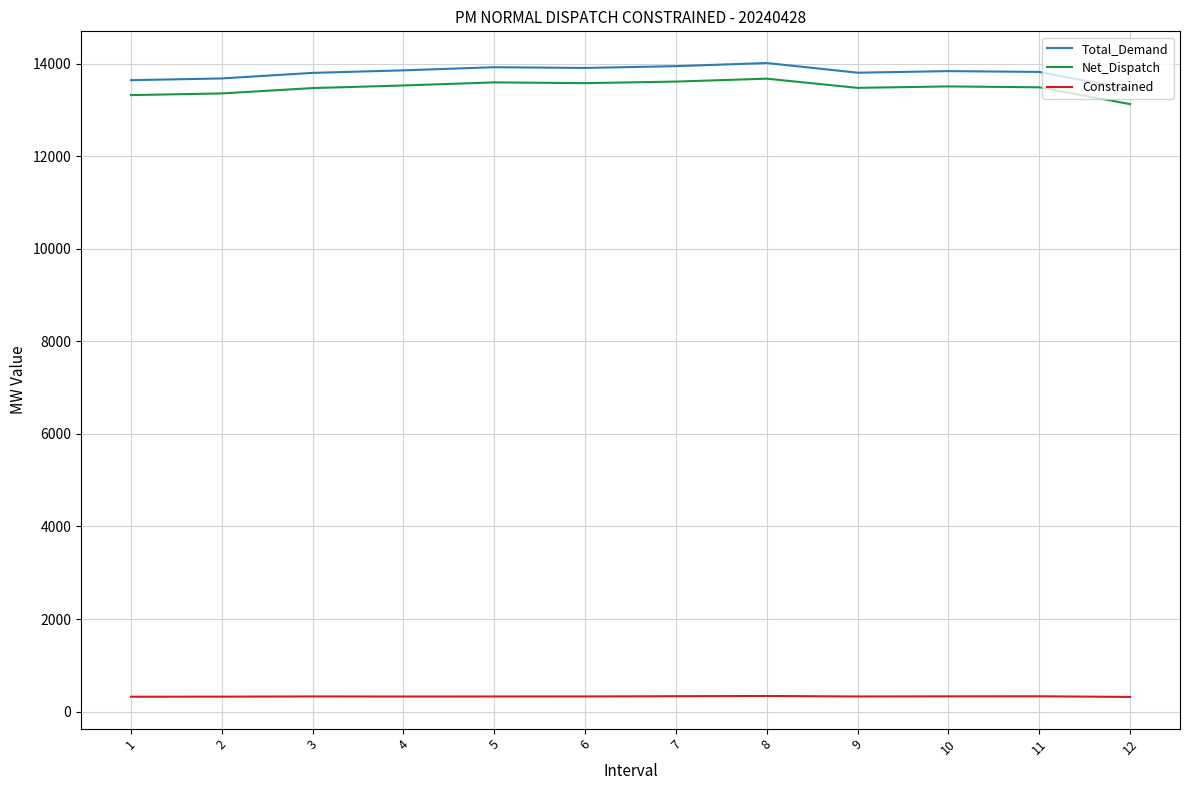

What is the difference between the second highest and second lowest values in the Net_Dispatch series?

292.1